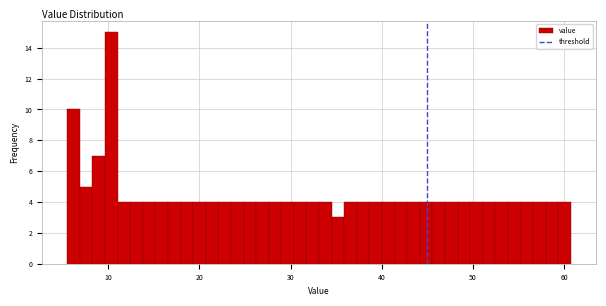

Read against the x-axis, roughly where is the centre of the tallest bar?

10